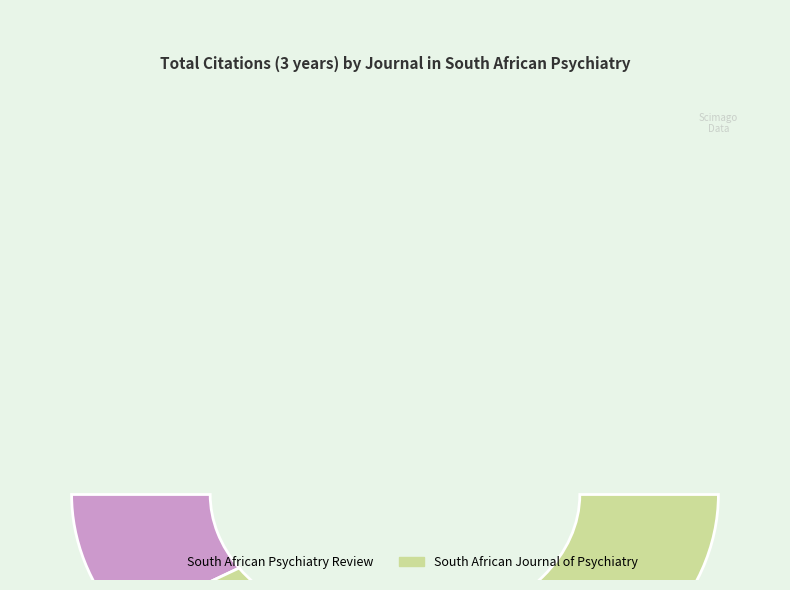

Which category has the biggest portion of the pie?

South African Journal of Psychiatry